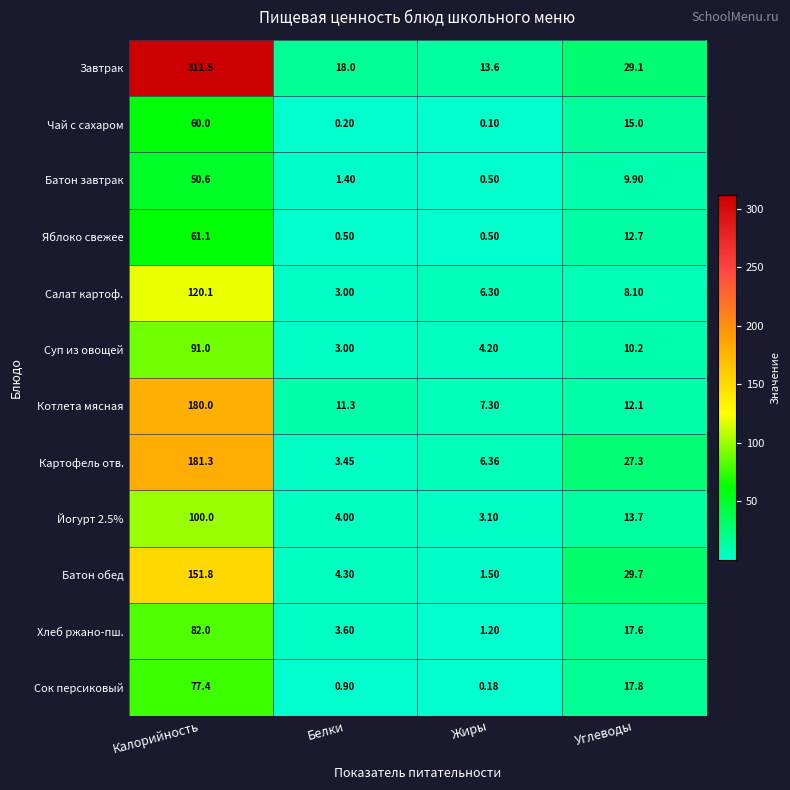

Which series has the largest total across all categories?

Завтрак